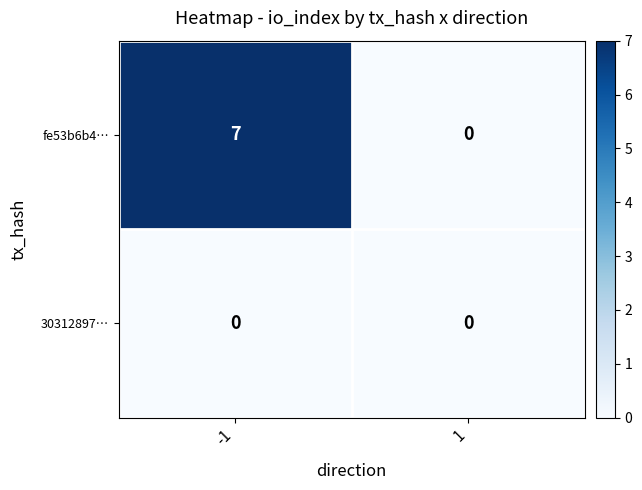

What is the total value across all series at -1?

7